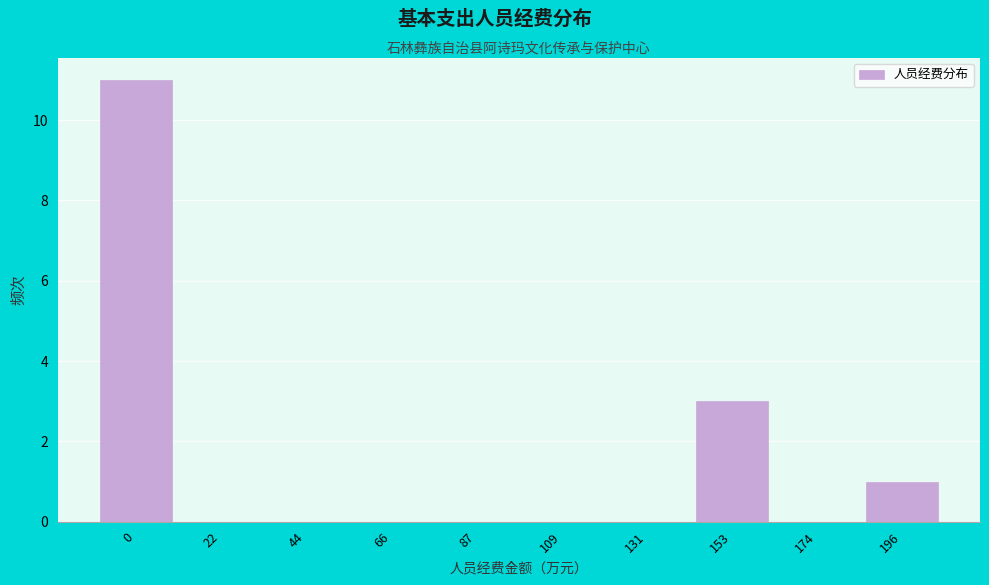

Reading left to right, transcribe all the data shown in this chart.

0=11	22=0	44=0	66=0	87=0	109=0	131=0	153=3	174=0	196=1